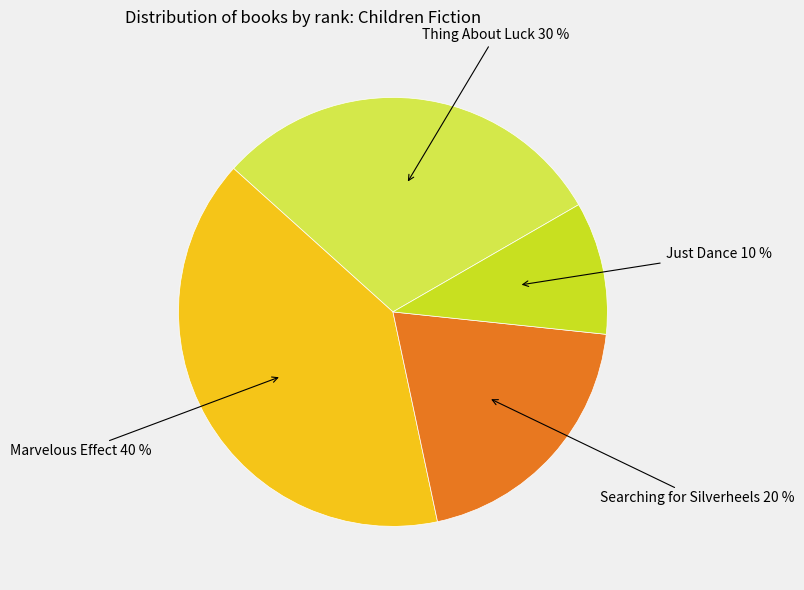

To the nearest percent, what is the average slice percentage?

25%